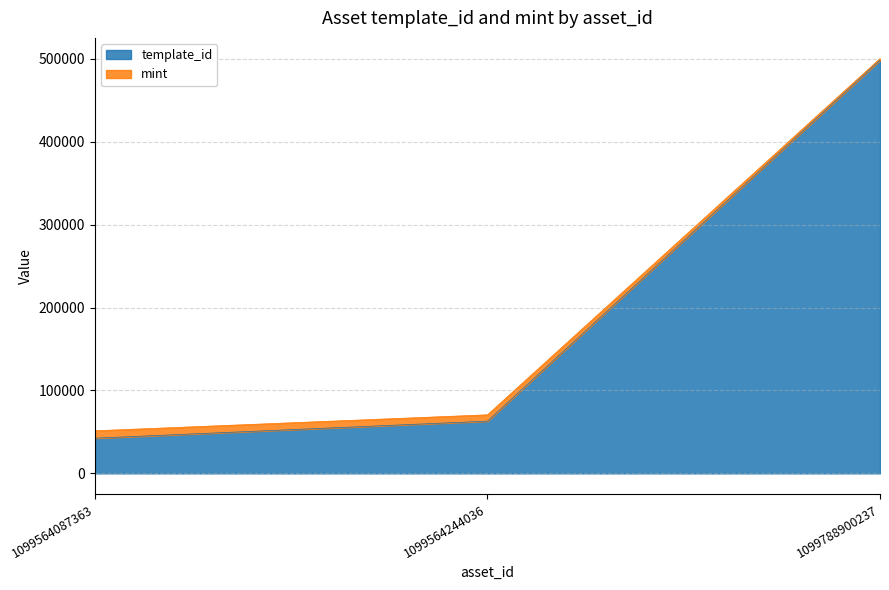

At how many categories does at least one series exceed 291176?

1